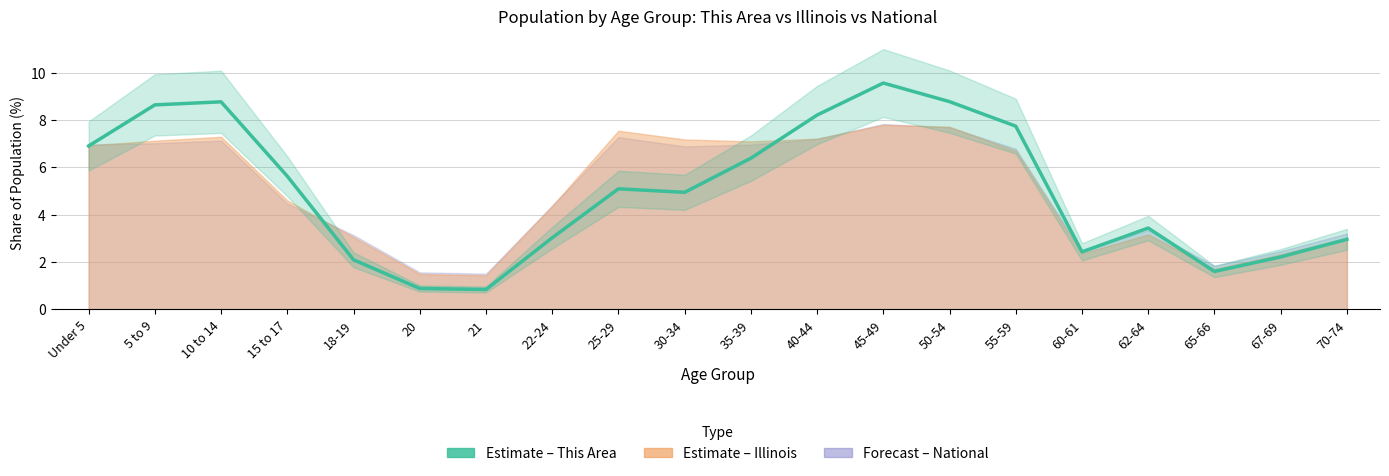

Reading left to right, transcribe all the data shown in this chart.

6.9	8.6	8.8	5.6	2.1	0.9	0.8	3.0	5.1	4.9	6.4	8.2	9.6	8.8	7.7	2.4	3.4	1.6	2.2	3.0